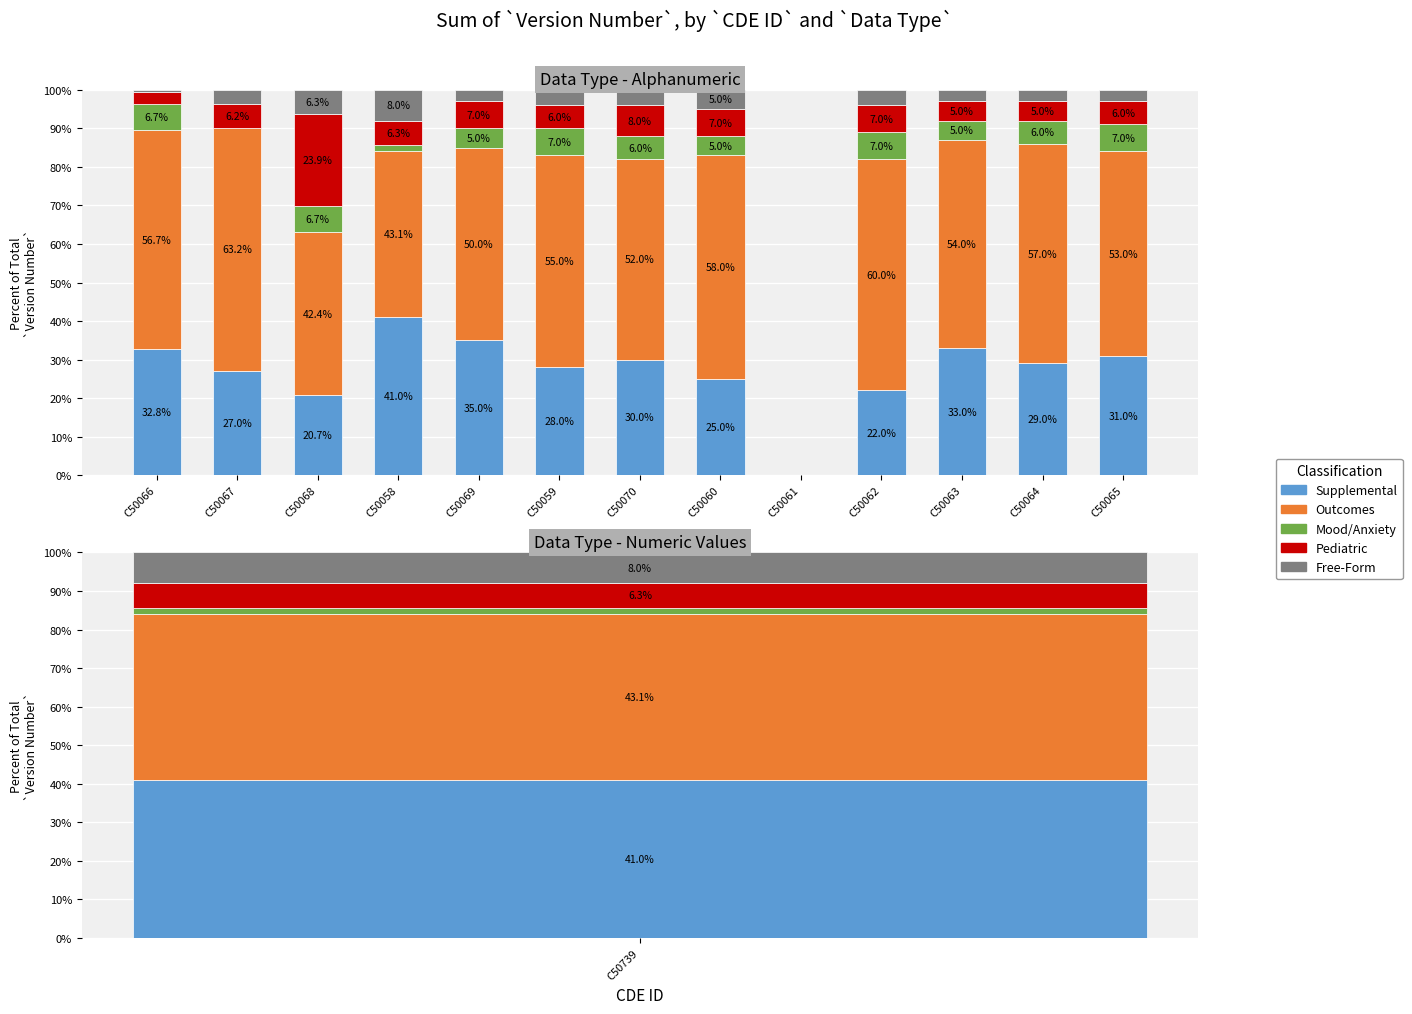

The value of Pediatric at C50070 is 3.2. True or false?

False